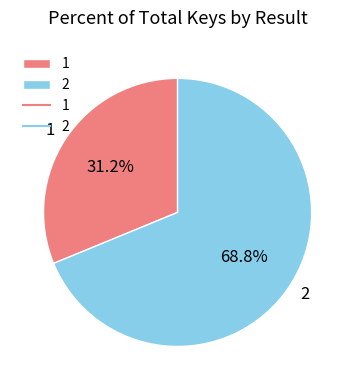

Is there any slice that represents more than half of the pie?

Yes